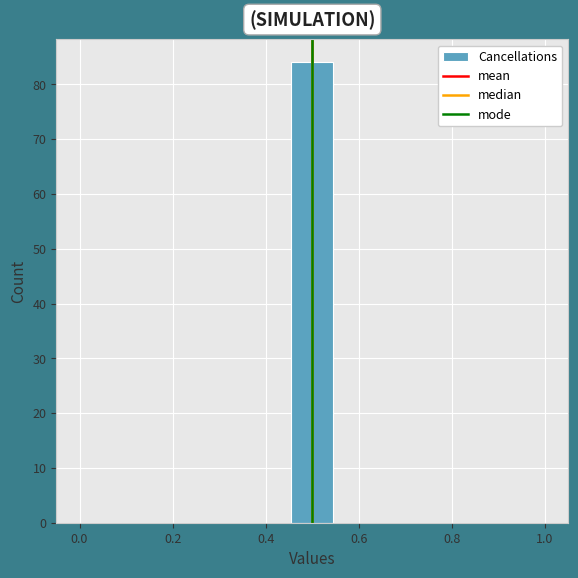

Over which range of the x-axis is the bar tallest?

0.46 to 0.54